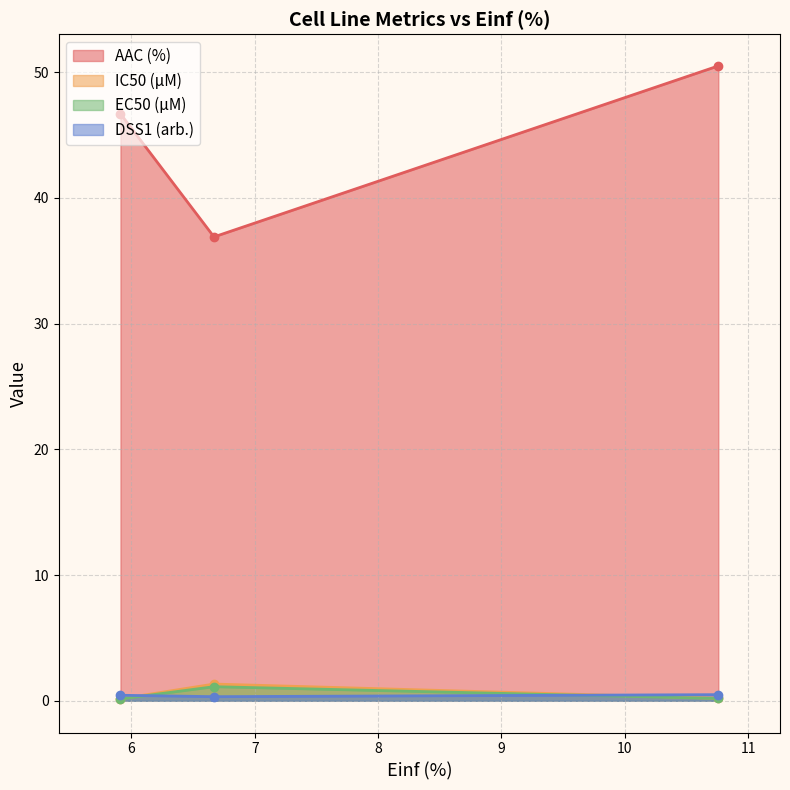

At which category does the chart reach its peak across all series?

10.758